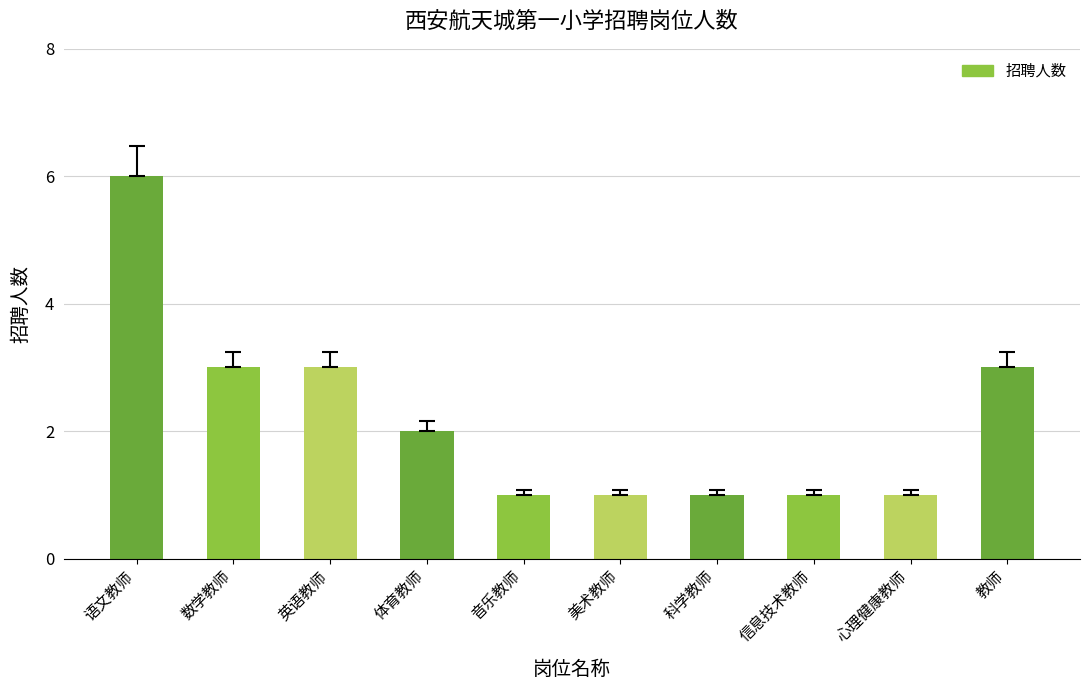

How many values are between 1 and 3?

9